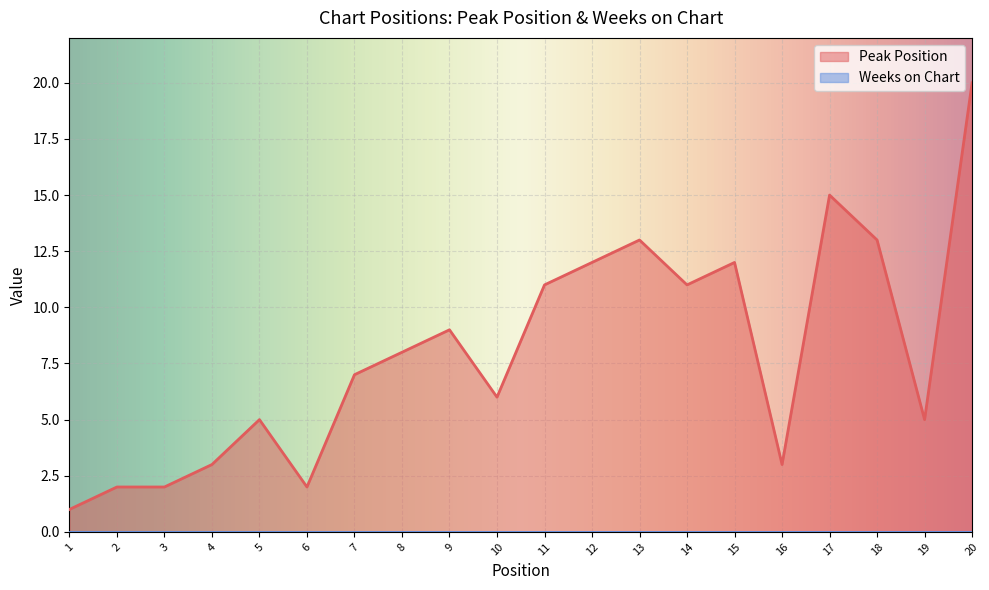

True or false: there are more than 0 points higher than both neighbors.

True